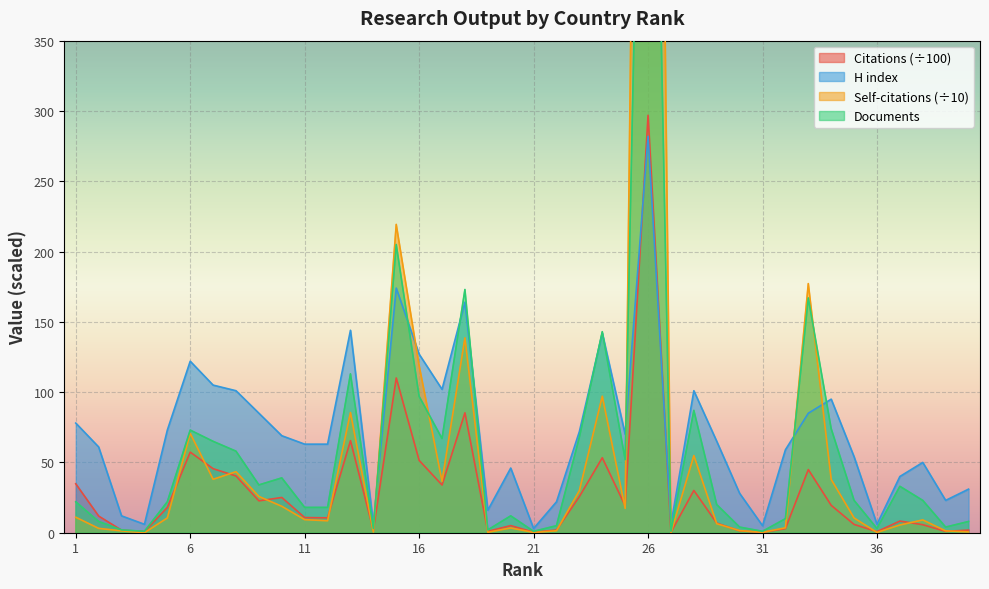

What is the difference between the Citations values at 37 and 25?

10.8